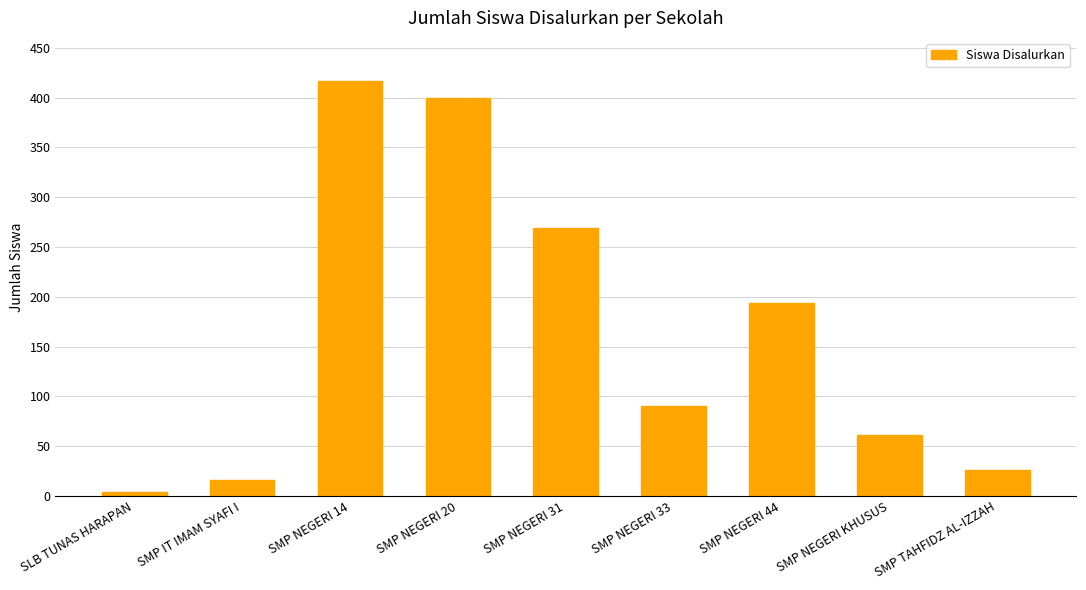

Are the bars grouped side by side (vs. stacked)?

No